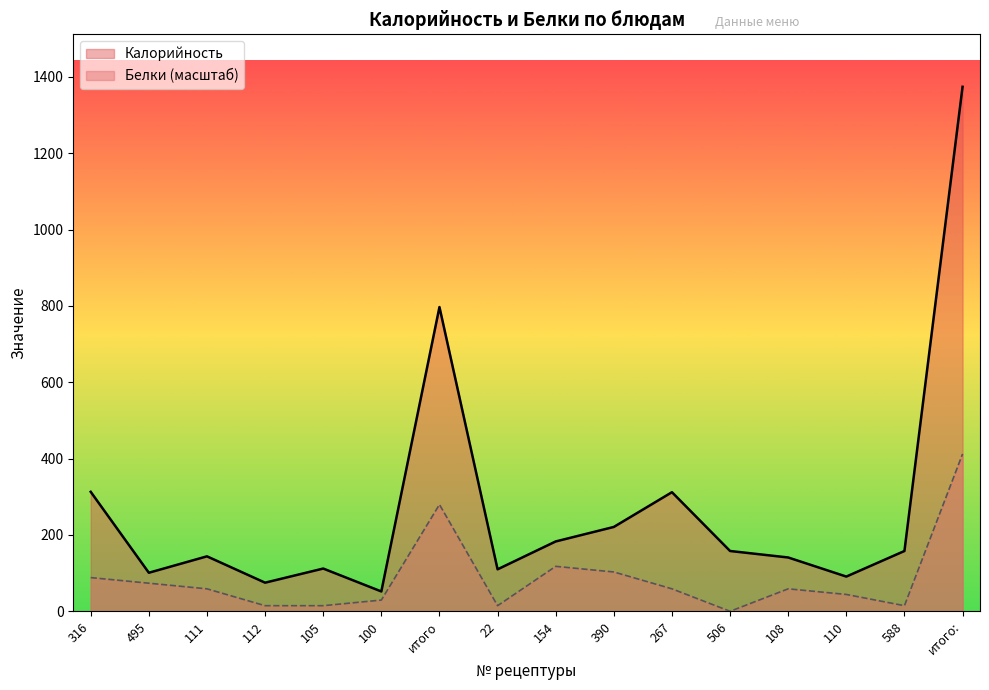

True or false: Калорийность and Белки cross at least once.

False